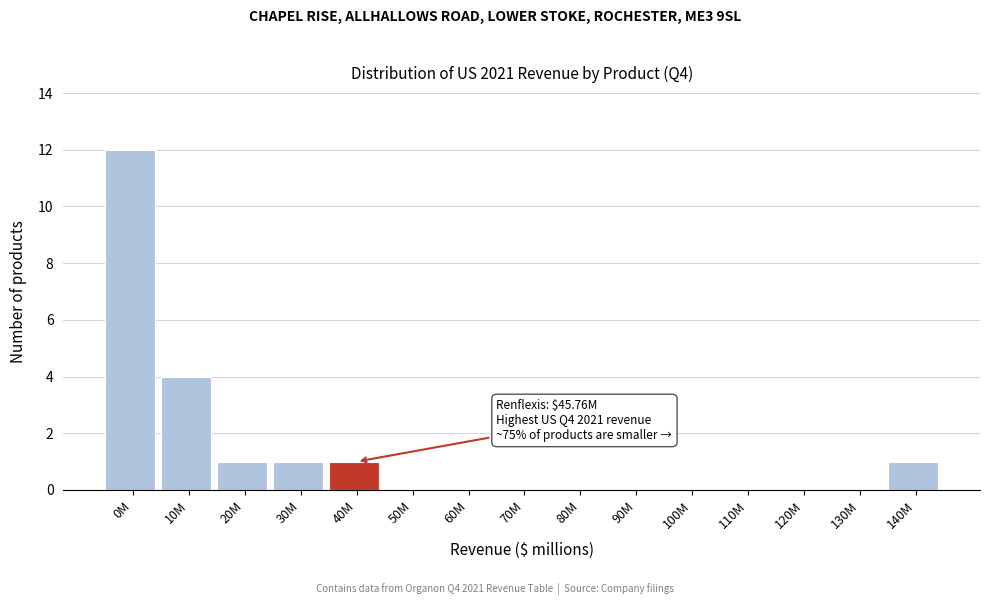

Reading left to right, what are all the values shown in this chart?

0M=12	10M=4	20M=1	30M=1	40M=1	50M=0	60M=0	70M=0	80M=0	90M=0	100M=0	110M=0	120M=0	130M=0	140M=1